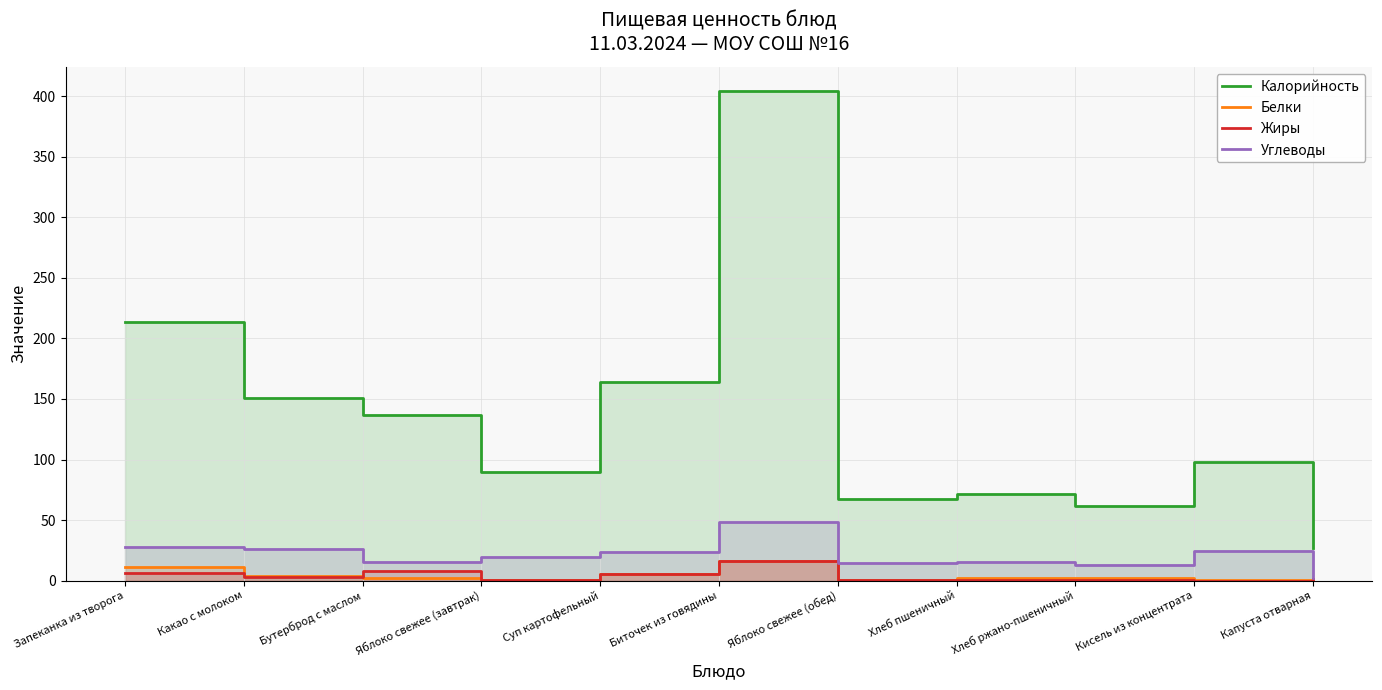

Rank the categories by Калорийность value from lowest to highest.

Капуста отварная, Хлеб ржано-пшеничный, Яблоко свежее (обед), Хлеб пшеничный, Яблоко свежее (завтрак), Кисель из концентрата, Бутерброд с маслом, Какао с молоком, Суп картофельный, Запеканка из творога, Биточек из говядины